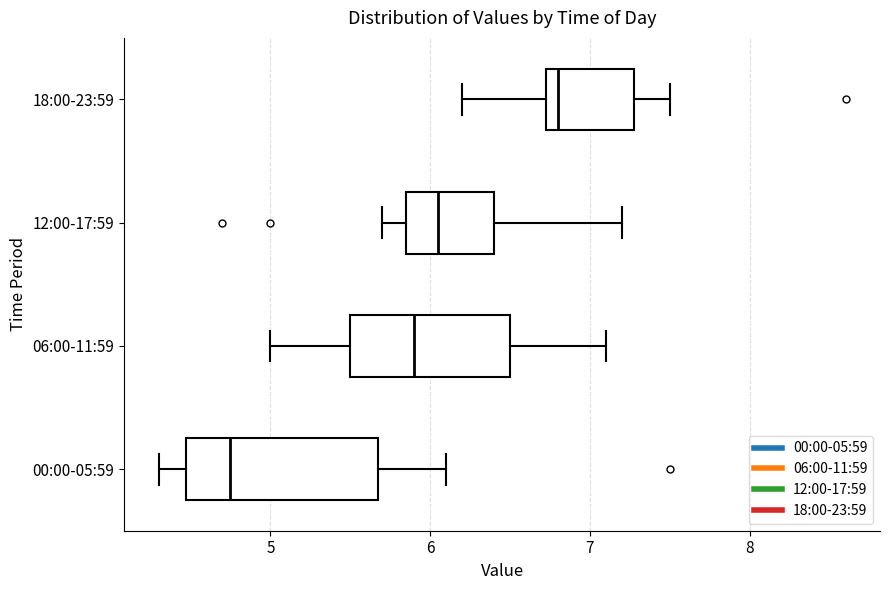

Reading bottom to top, transcribe this box plot: for each box, give where its median line is, the range the box spans, and where its two whiskers end, as read against the x-axis. The values are not printed on the chart, so give them approximately, as read against the axis.

00:00-05:59: median 4.8, box 4.5 to 5.7, whiskers 4.3 to 6.1
06:00-11:59: median 5.9, box 5.5 to 6.5, whiskers 5.0 to 7.1
12:00-17:59: median 6.1, box 5.9 to 6.4, whiskers 5.7 to 7.2
18:00-23:59: median 6.8, box 6.7 to 7.3, whiskers 6.2 to 7.5